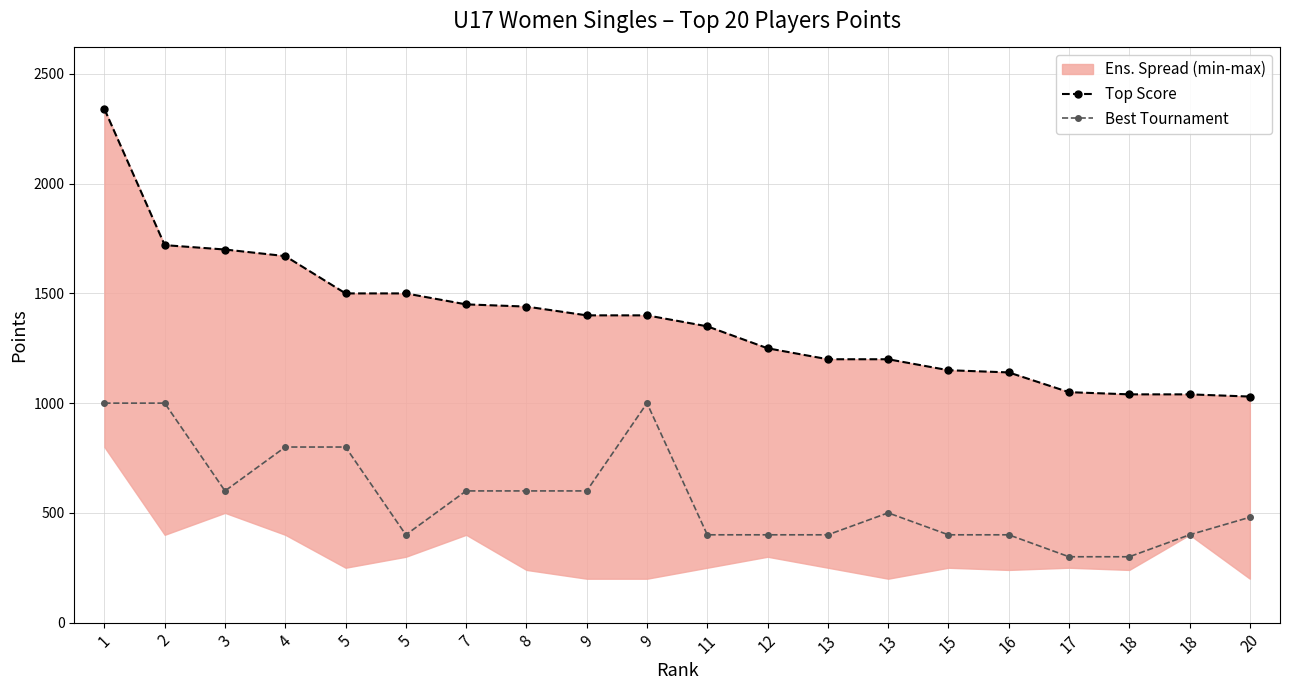

What is the difference between the highest and lowest values at 20?

550